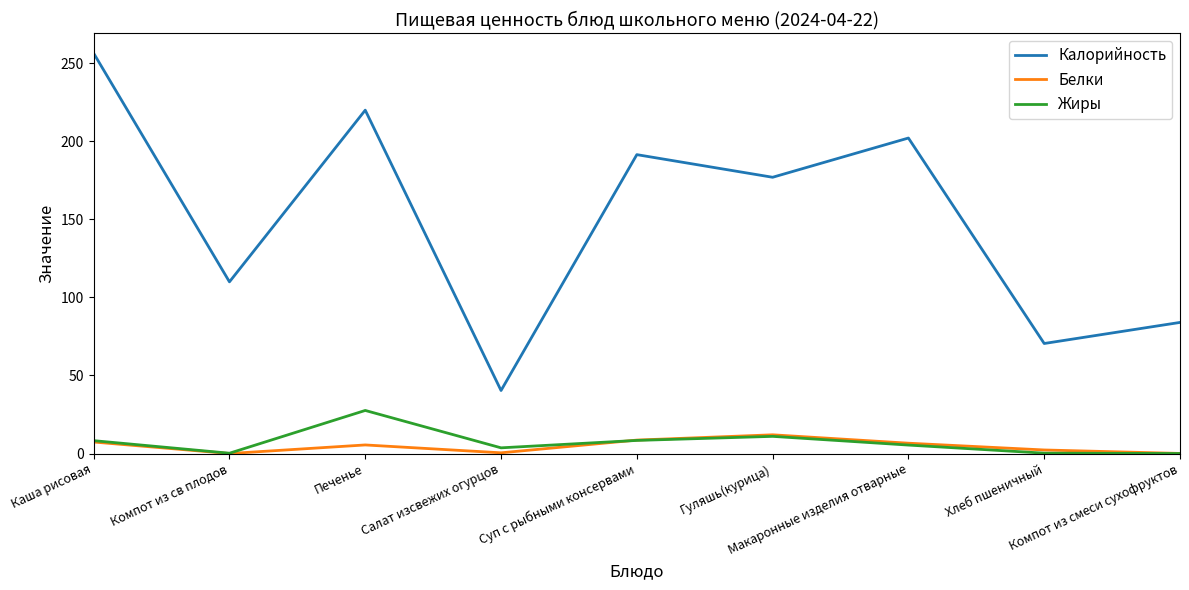

What is the average value of the Калорийность series?

150.2